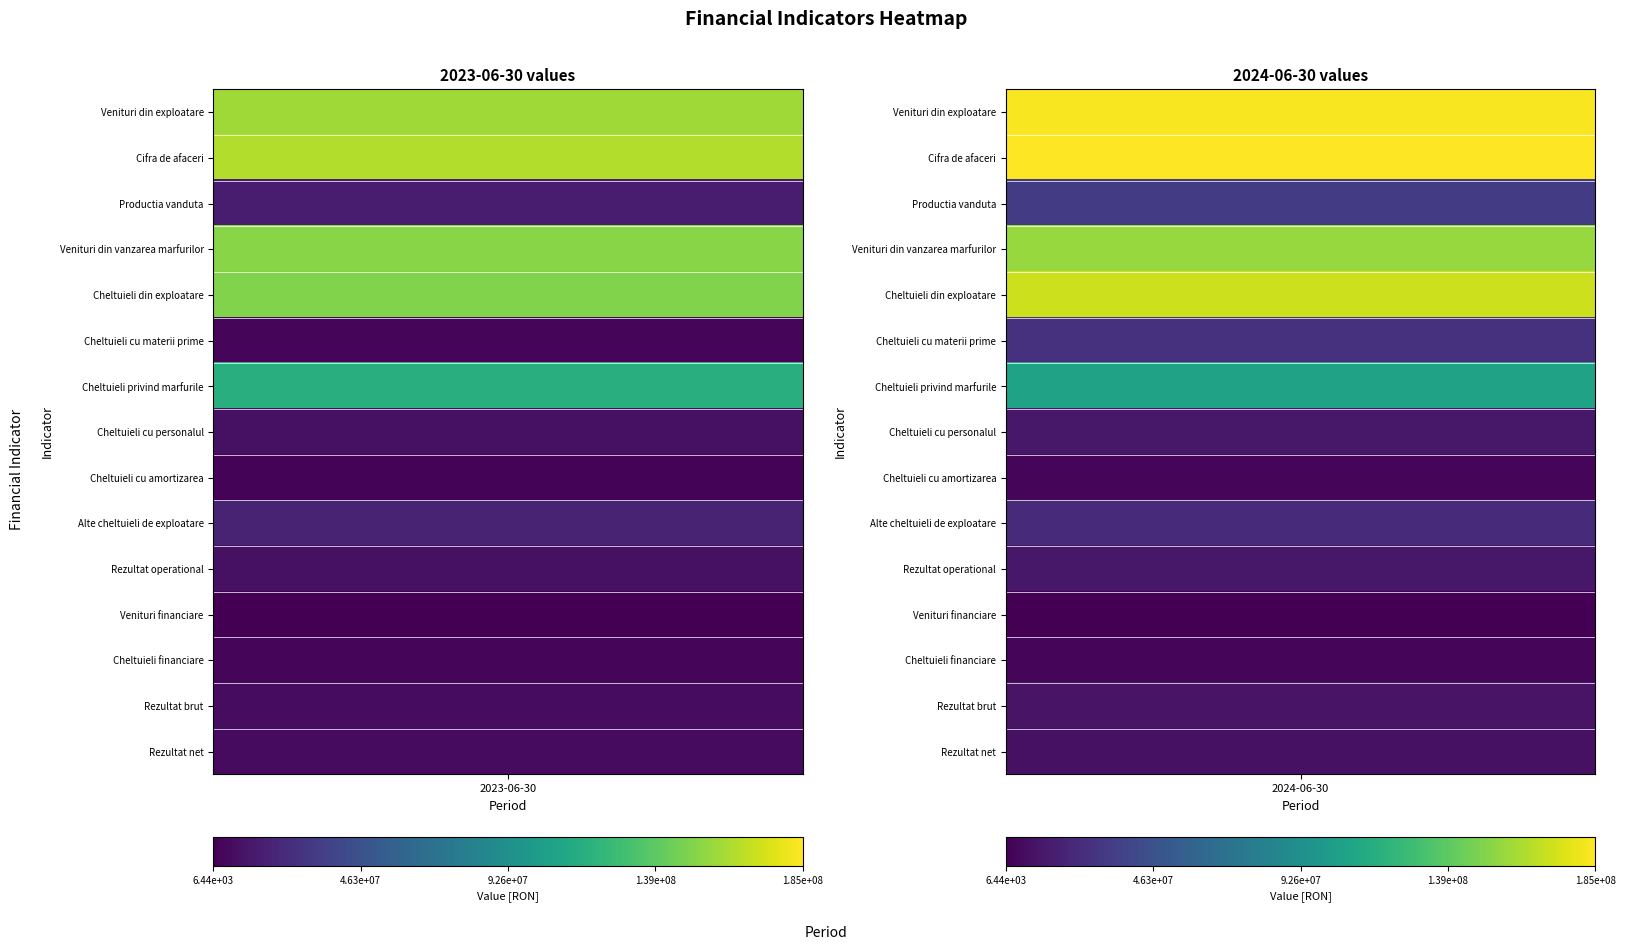

What is the sum of all Venituri din vanzarea marfurilor values?

309357099